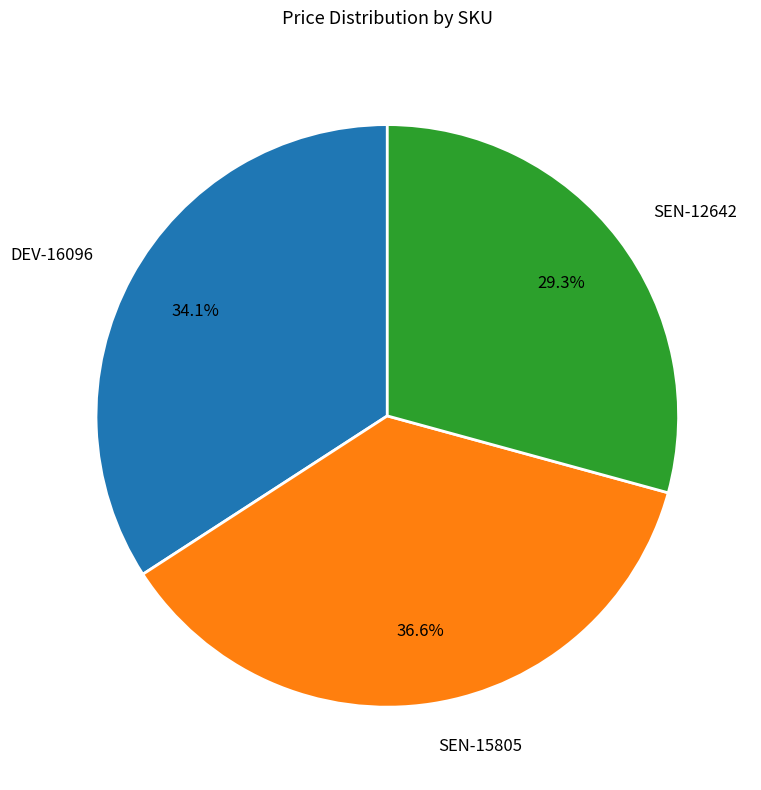

To the nearest percent, what is the combined percentage of SEN-15805 and DEV-16096?

71%